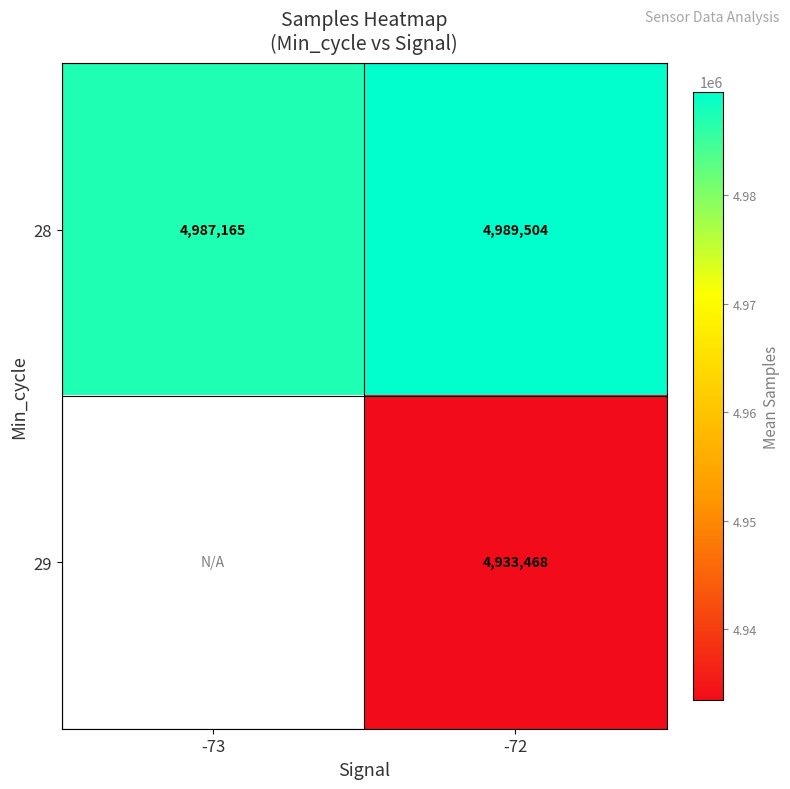

At which category does the chart reach its minimum across all series?

-72